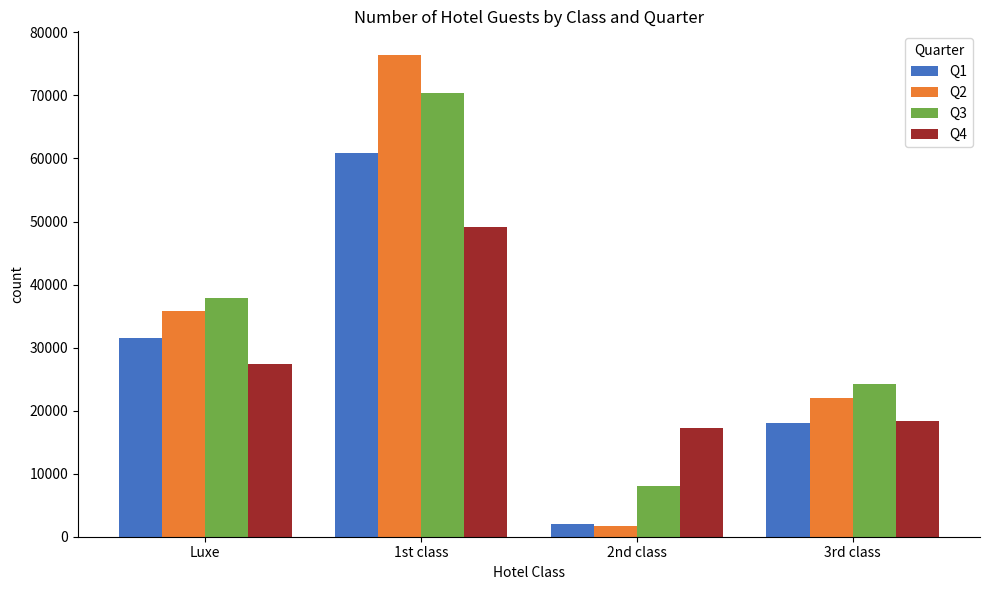

What is the greatest value displayed?

76352